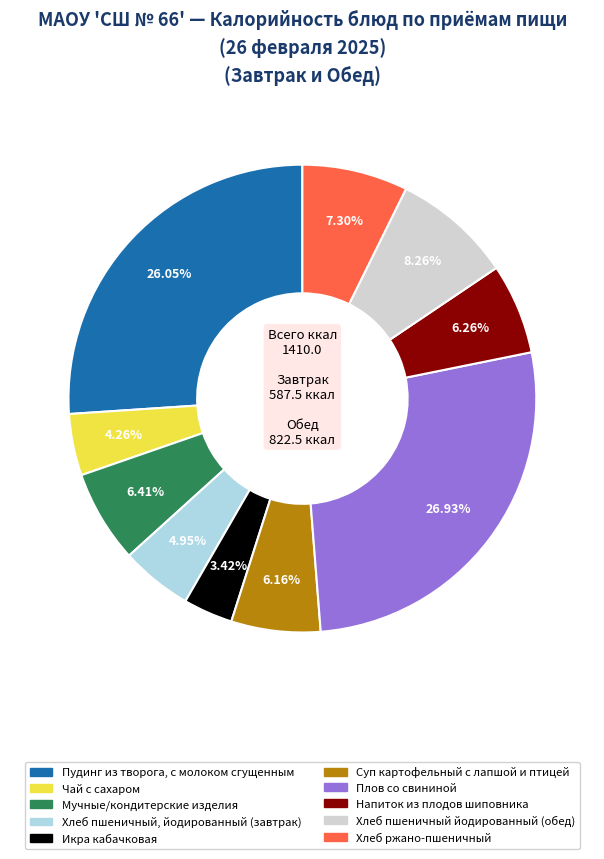

The Чай с сахаром slice represents 4% of the pie. True or false?

True